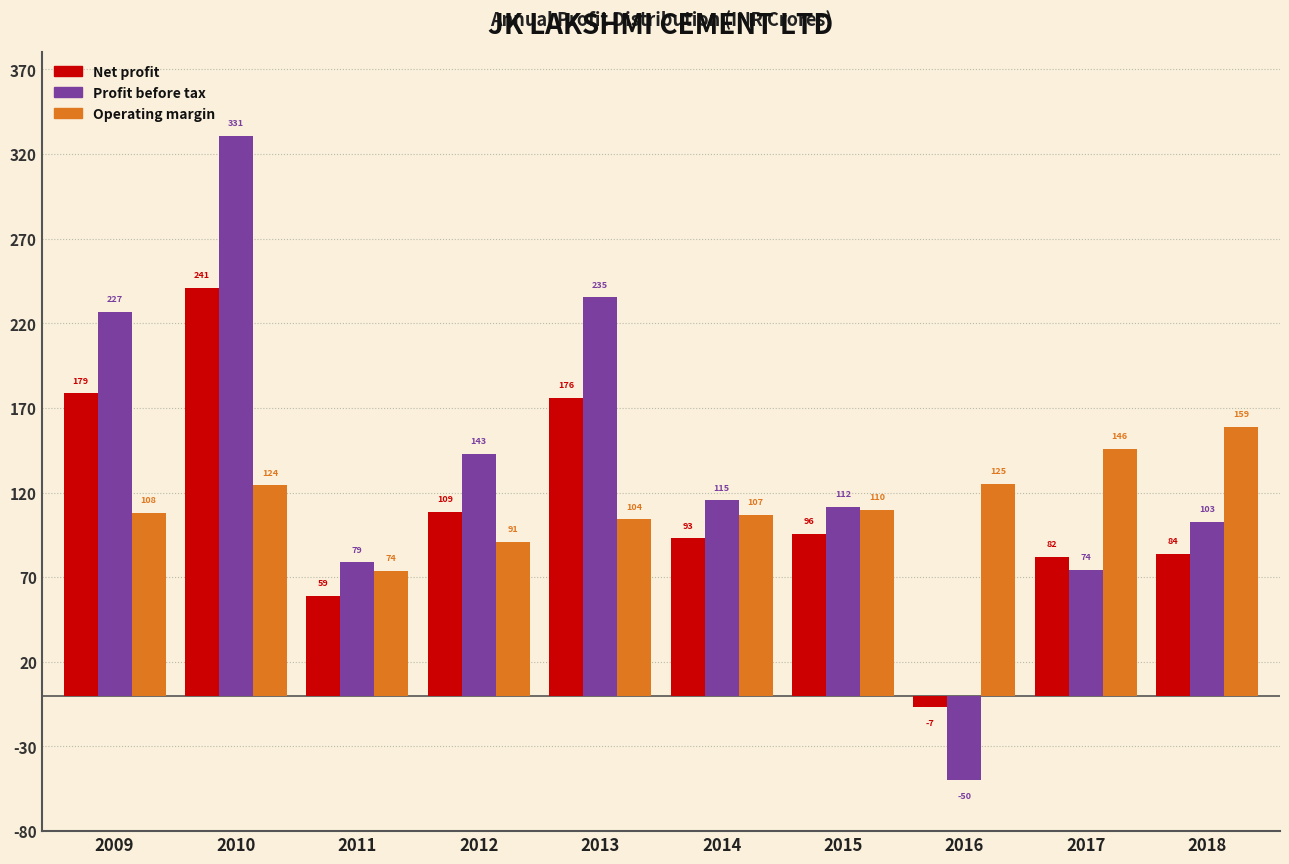

Which series has the largest range (max minus min)?

Profit before tax